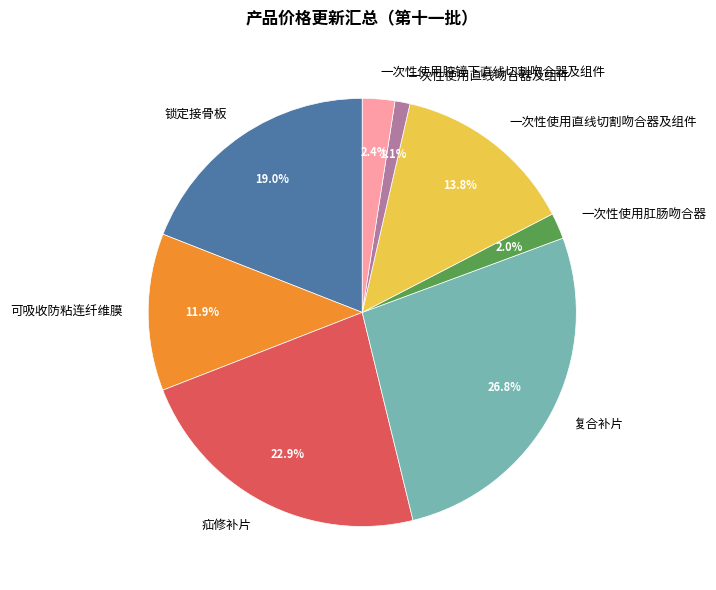

Which category has the smallest portion of the pie?

一次性使用直线吻合器及组件